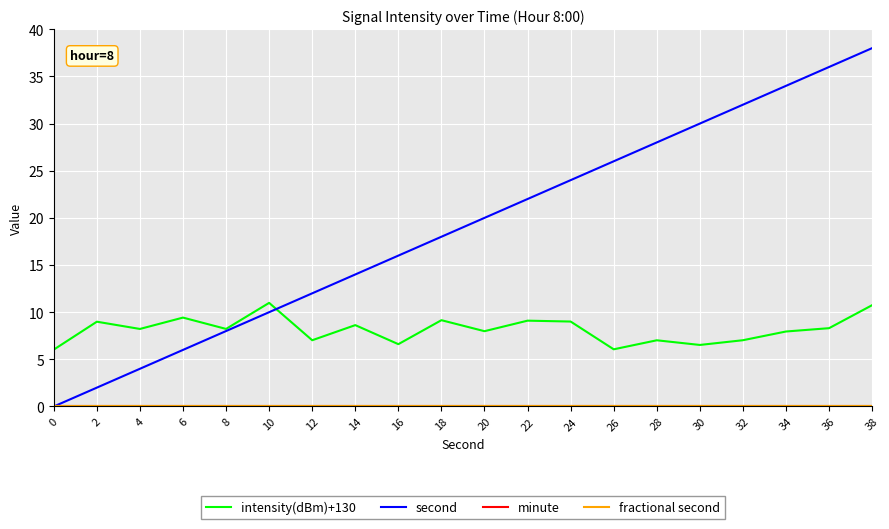

Is the value of minute at 10 greater than the value of fractional second at 24?

No